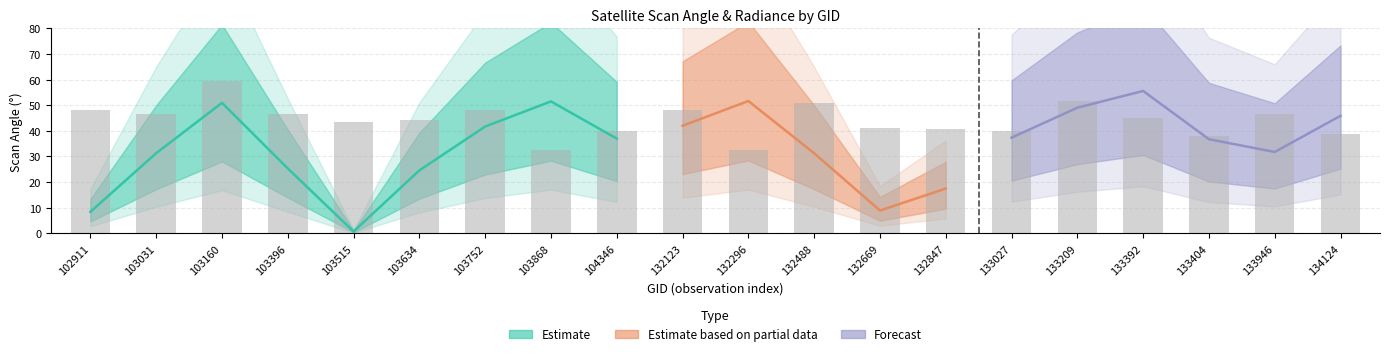

Are the bars horizontal?

No